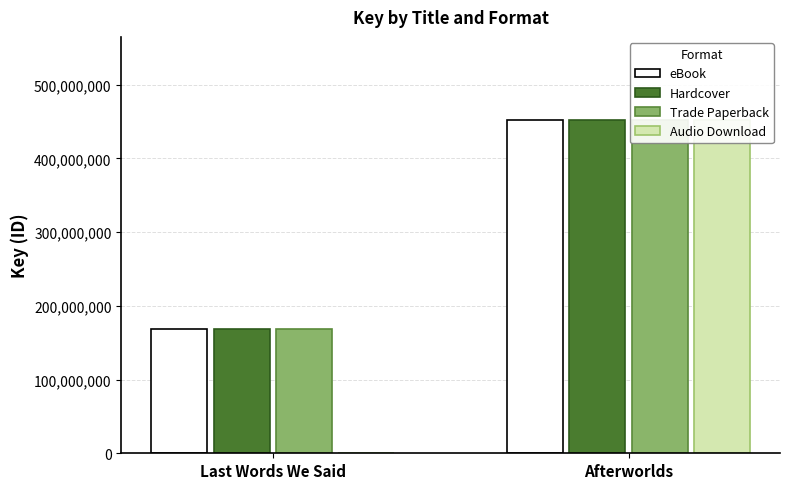

Which label corresponds to the largest value in the chart?

Afterworlds